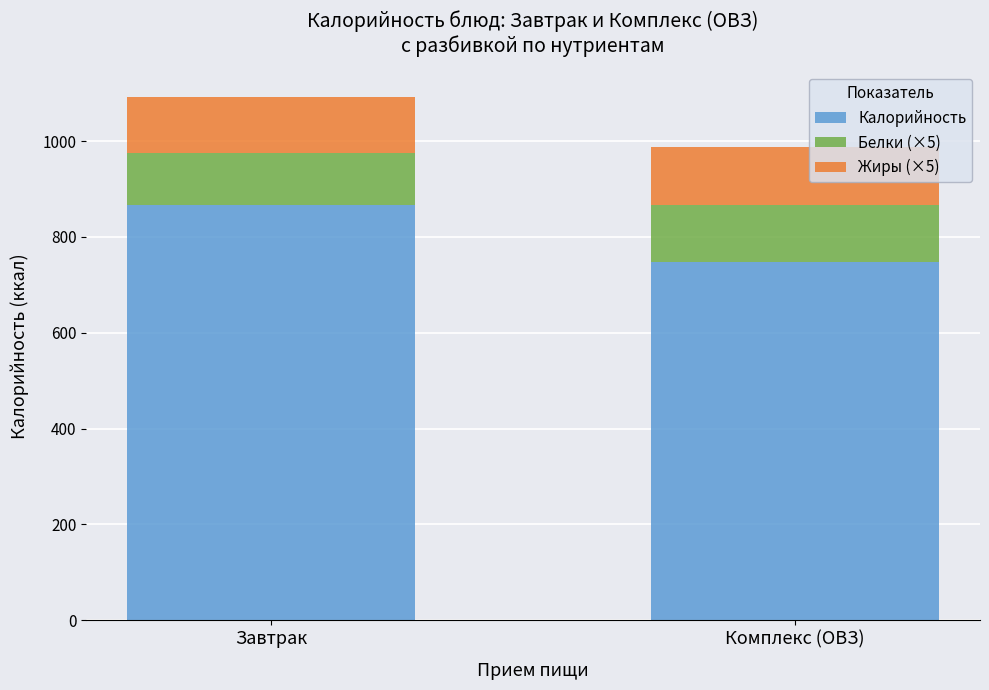

True or false: Калорийность has a value of 747 at Комплекс (ОВЗ).

True